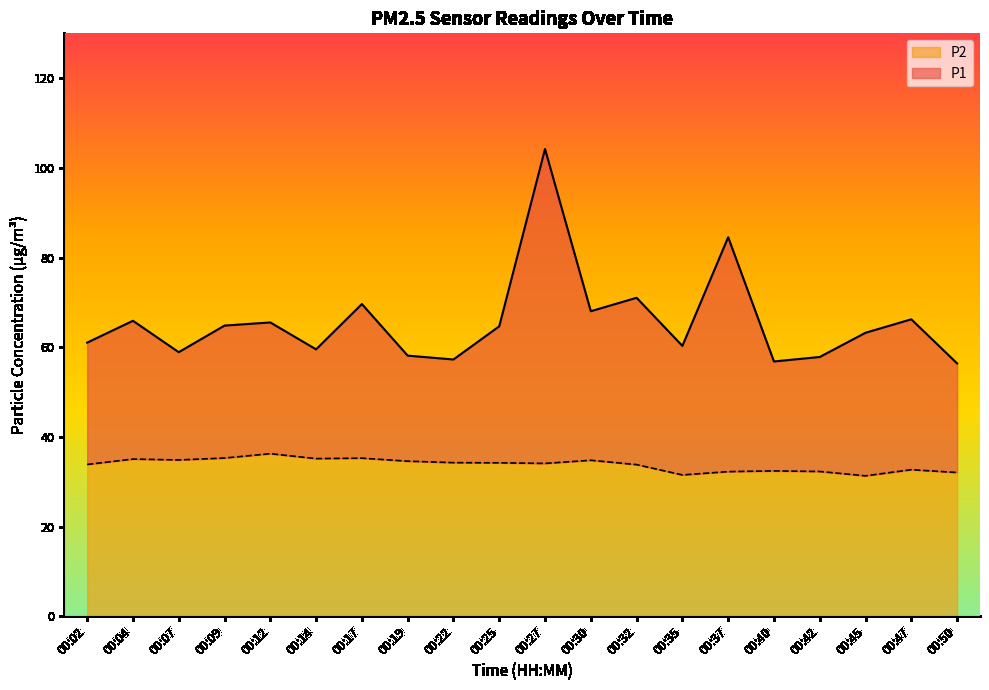

At which label does P1 first exceed 64?

00:04